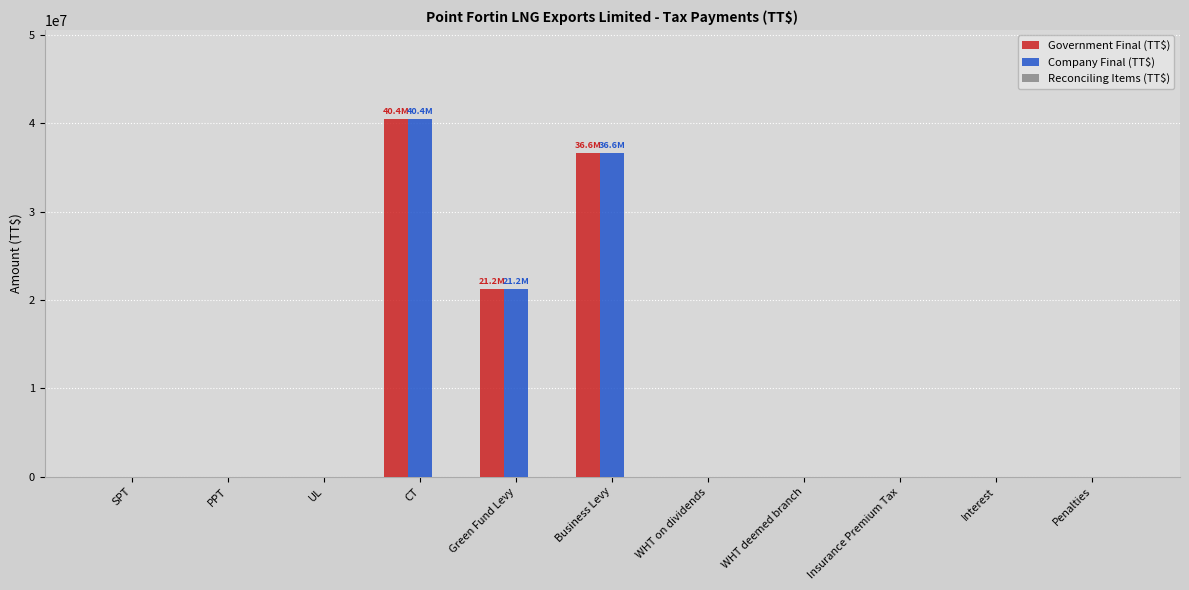

What is the sum of the Company Final (TT$) values at Interest and Business Levy?

36610460.0